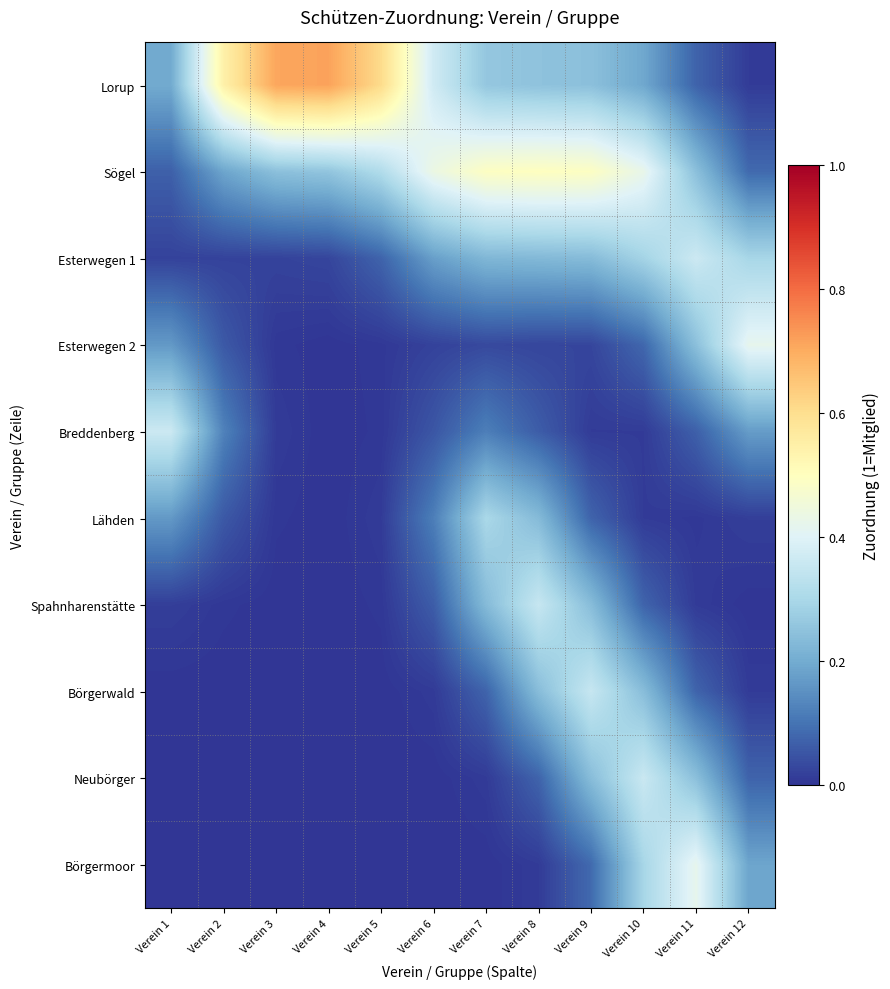

Reading left to right, list all the values displayed in this chart.

Lorup: Verein 1=0.2	Verein 2=0.5	Verein 3=0.7	Verein 4=0.7	Verein 5=0.6	Verein 6=0.4	Verein 7=0.3	Verein 8=0.3	Verein 9=0.2	Verein 10=0.2	Verein 11=0.1	Verein 12=0.0
Sögel: Verein 1=0.1	Verein 2=0.2	Verein 3=0.2	Verein 4=0.3	Verein 5=0.3	Verein 6=0.4	Verein 7=0.5	Verein 8=0.5	Verein 9=0.5	Verein 10=0.4	Verein 11=0.2	Verein 12=0.1
Esterwegen 1: Verein 1=0.0	Verein 2=0.0	Verein 3=0.0	Verein 4=0.0	Verein 5=0.1	Verein 6=0.2	Verein 7=0.2	Verein 8=0.2	Verein 9=0.2	Verein 10=0.3	Verein 11=0.4	Verein 12=0.3
Esterwegen 2: Verein 1=0.2	Verein 2=0.1	Verein 3=0.0	Verein 4=0.0	Verein 5=0.0	Verein 6=0.0	Verein 7=0.0	Verein 8=0.0	Verein 9=0.0	Verein 10=0.1	Verein 11=0.2	Verein 12=0.4
Breddenberg: Verein 1=0.4	Verein 2=0.1	Verein 3=0.0	Verein 4=0.0	Verein 5=0.0	Verein 6=0.1	Verein 7=0.1	Verein 8=0.1	Verein 9=0.0	Verein 10=0.0	Verein 11=0.1	Verein 12=0.2
Lähden: Verein 1=0.2	Verein 2=0.1	Verein 3=0.0	Verein 4=0.0	Verein 5=0.0	Verein 6=0.1	Verein 7=0.3	Verein 8=0.2	Verein 9=0.1	Verein 10=0.0	Verein 11=0.0	Verein 12=0.0
Spahnharenstätte: Verein 1=0.0	Verein 2=0.0	Verein 3=0.0	Verein 4=0.0	Verein 5=0.0	Verein 6=0.1	Verein 7=0.2	Verein 8=0.4	Verein 9=0.2	Verein 10=0.1	Verein 11=0.0	Verein 12=0.0
Börgerwald: Verein 1=0.0	Verein 2=0.0	Verein 3=0.0	Verein 4=0.0	Verein 5=0.0	Verein 6=0.0	Verein 7=0.1	Verein 8=0.2	Verein 9=0.4	Verein 10=0.2	Verein 11=0.1	Verein 12=0.0
Neubörger: Verein 1=0.0	Verein 2=0.0	Verein 3=0.0	Verein 4=0.0	Verein 5=0.0	Verein 6=0.0	Verein 7=0.0	Verein 8=0.1	Verein 9=0.2	Verein 10=0.4	Verein 11=0.2	Verein 12=0.1
Börgermoor: Verein 1=0.0	Verein 2=0.0	Verein 3=0.0	Verein 4=0.0	Verein 5=0.0	Verein 6=0.0	Verein 7=0.0	Verein 8=0.0	Verein 9=0.1	Verein 10=0.3	Verein 11=0.4	Verein 12=0.2